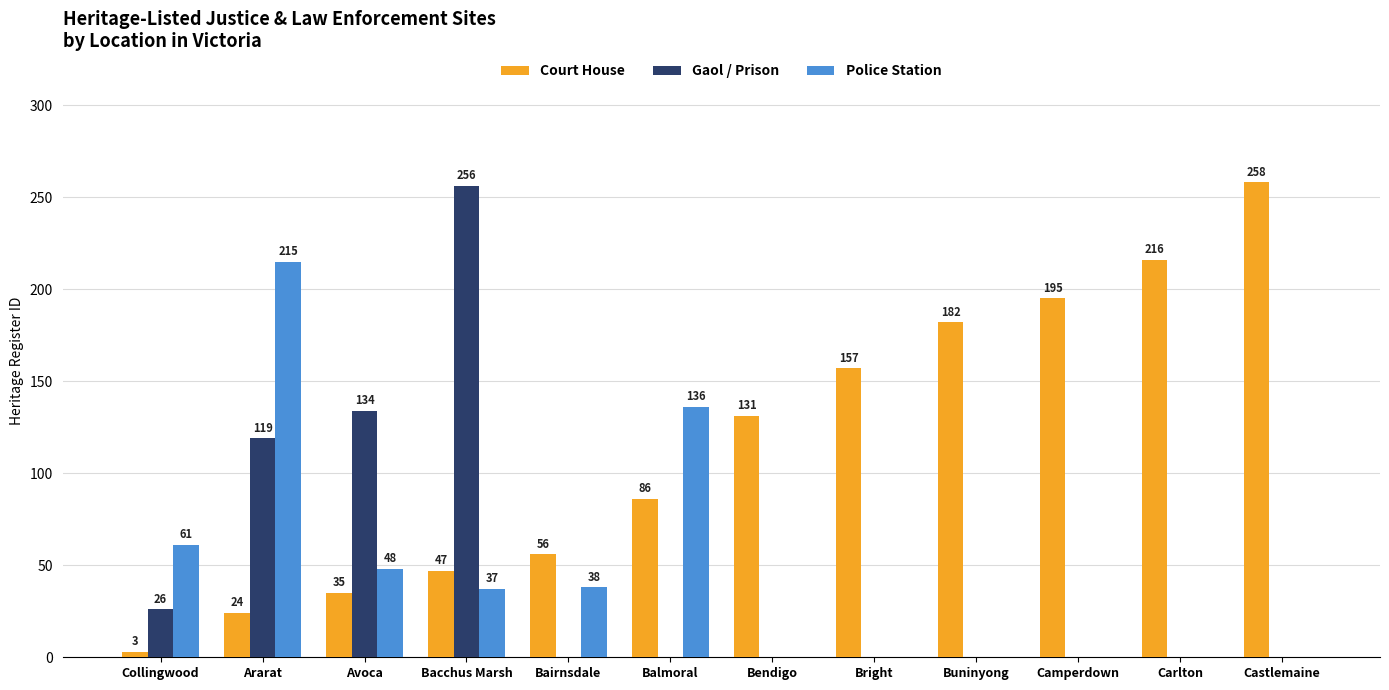

At which category is the sum across all series the highest?

Ararat